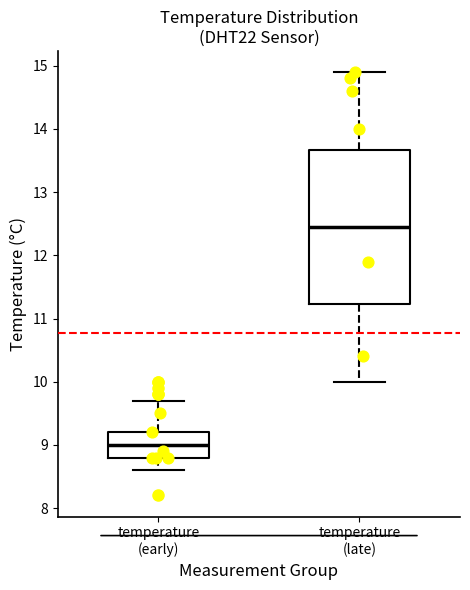

Where is the upper edge of the box for temperature (early) on the y-axis? The values are not printed on the chart, so give them approximately, as read against the axis.

9.2